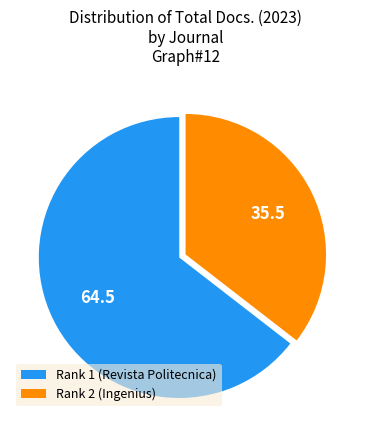

Is it true that Rank 2 (Ingenius) is 42% of the pie?

False